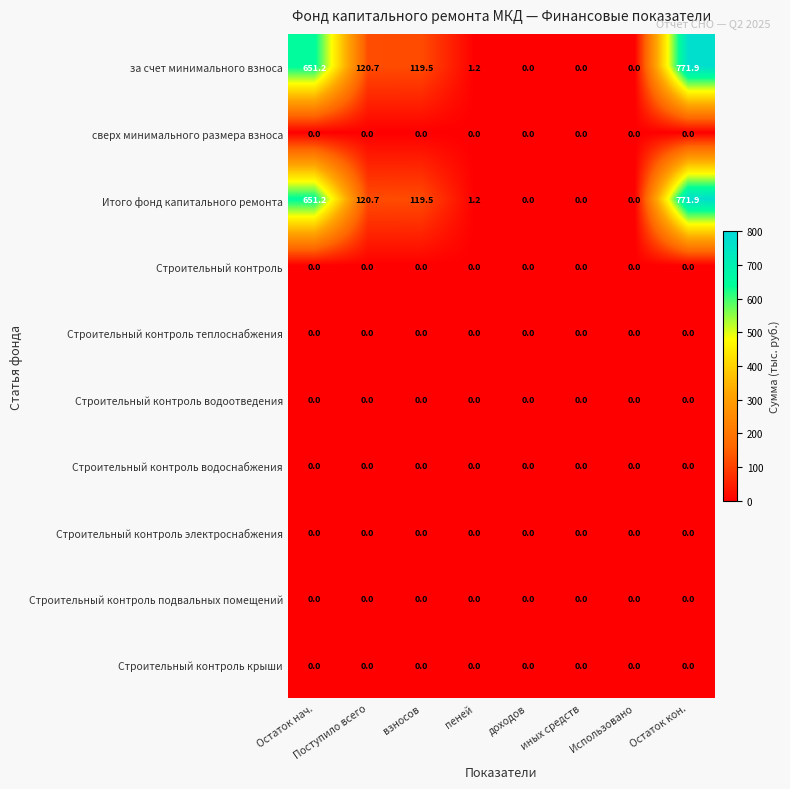

How many categories are shown in the chart?

8